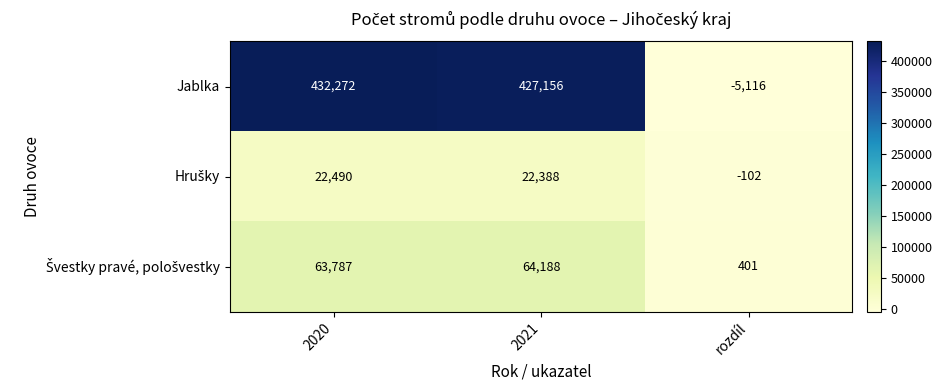

What is the smallest value displayed?

-5116